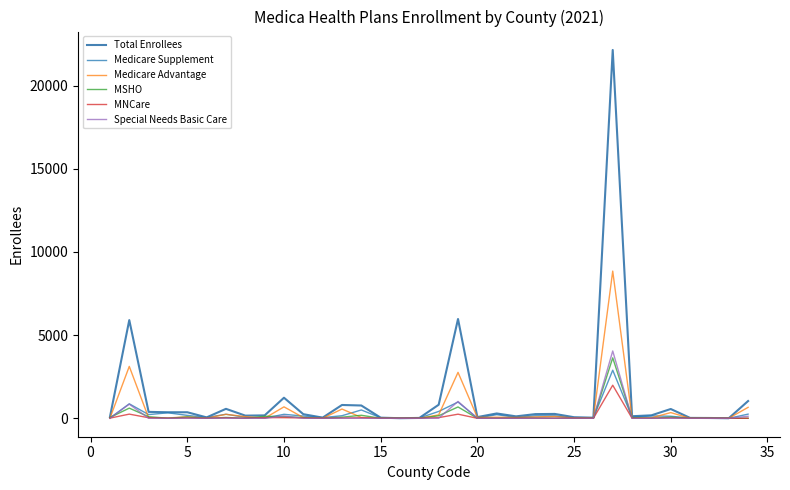

What is the maximum value for Medicare Supplement?

2891